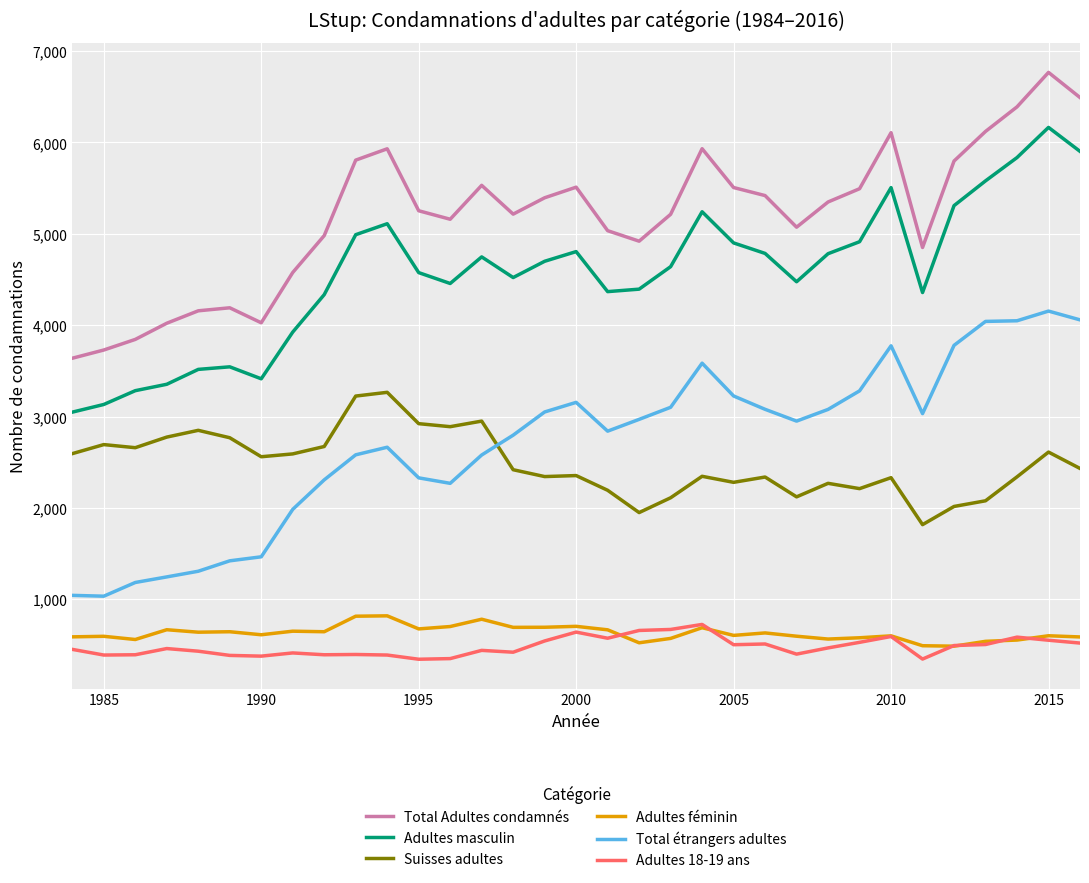

How many lines are shown in the chart?

6